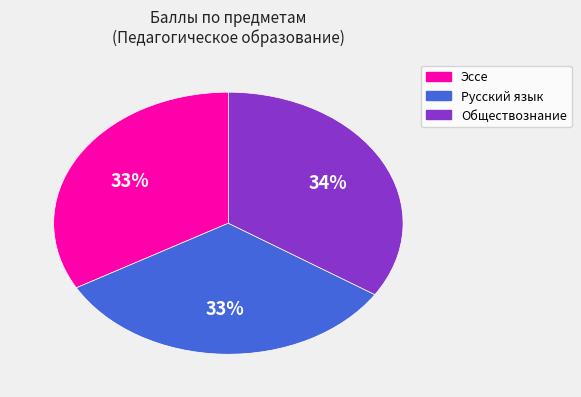

How many slices are in this pie chart?

3